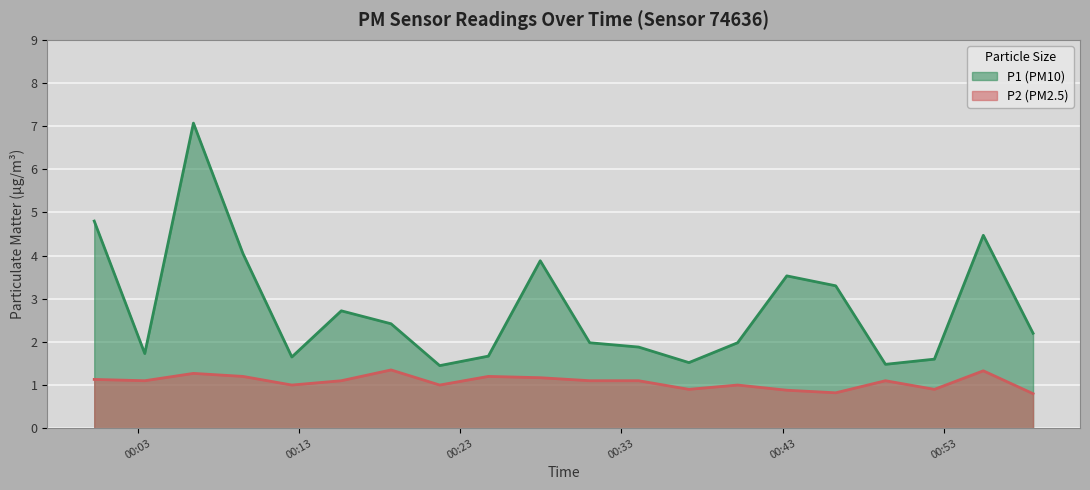

Which series has the largest total across all categories?

P1 (PM10)